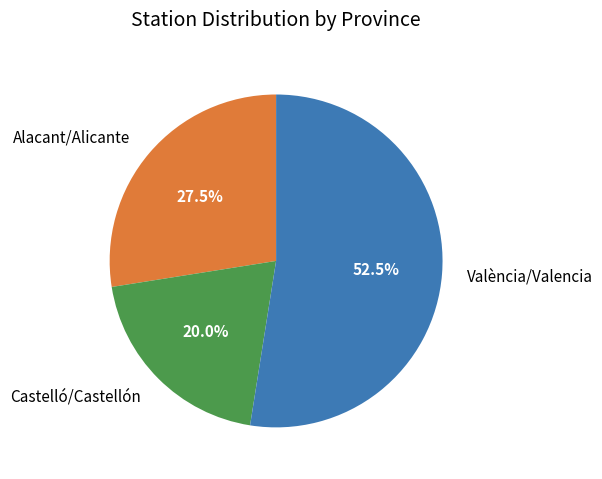

Count the number of slices in the pie.

3